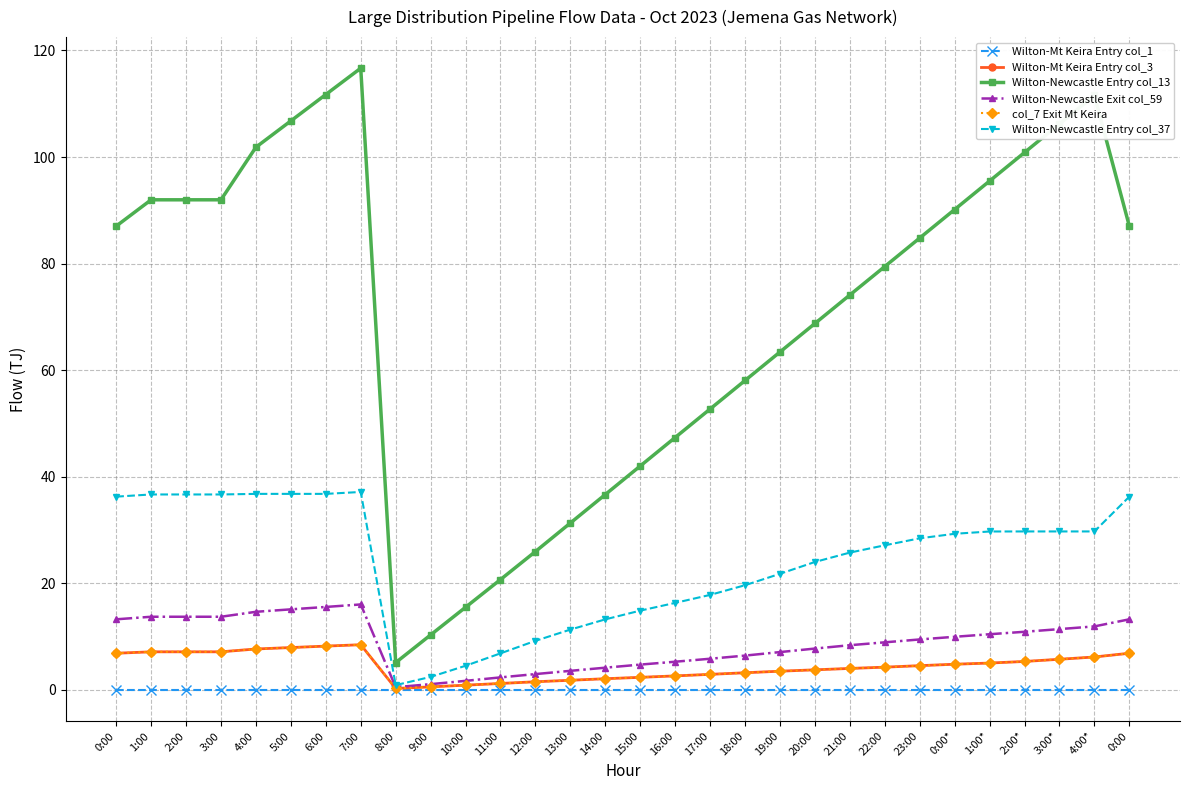

What is the sum of the Wilton-Mt Keira Entry col_3 values at 1:00* and 19:00?

8.5